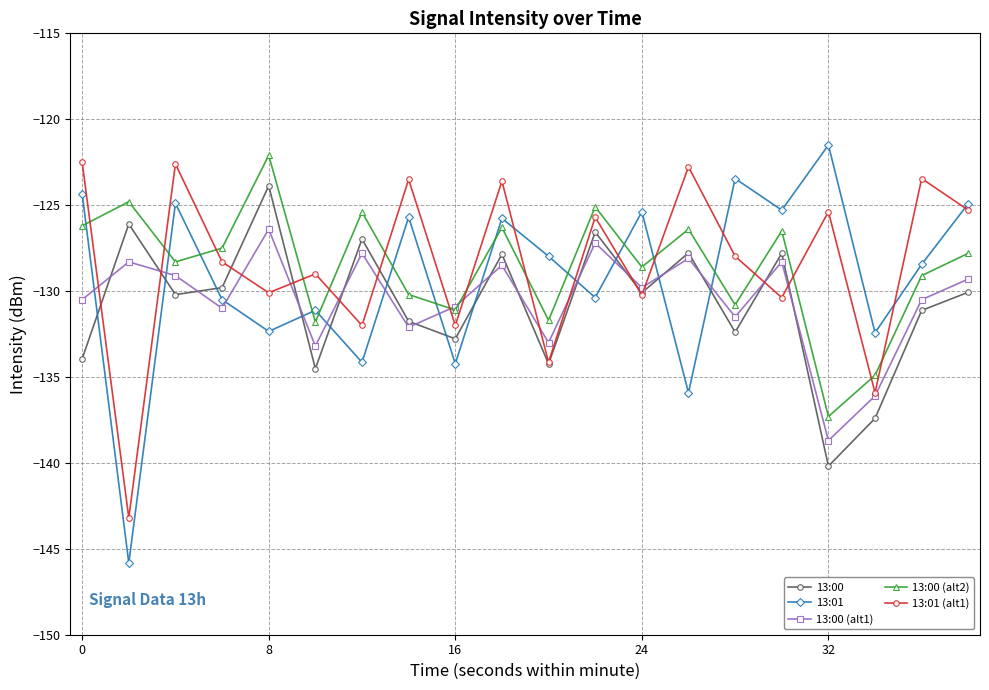

What is the difference between the second highest and minimum values in the 13:01 (alt1) series?

20.6